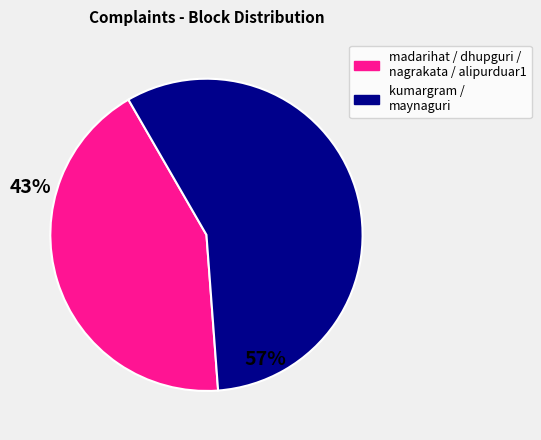

Rank the categories by value from highest to lowest.

kumargram / maynaguri, madarihat / dhupguri / nagrakata / alipurduar1